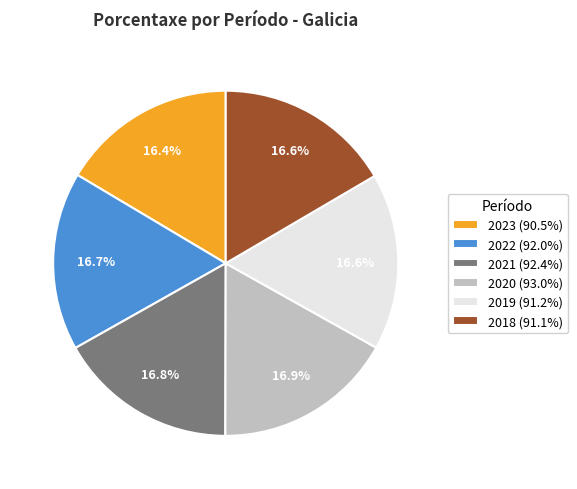

Is 2022 (92.0%) the majority of the pie?

No